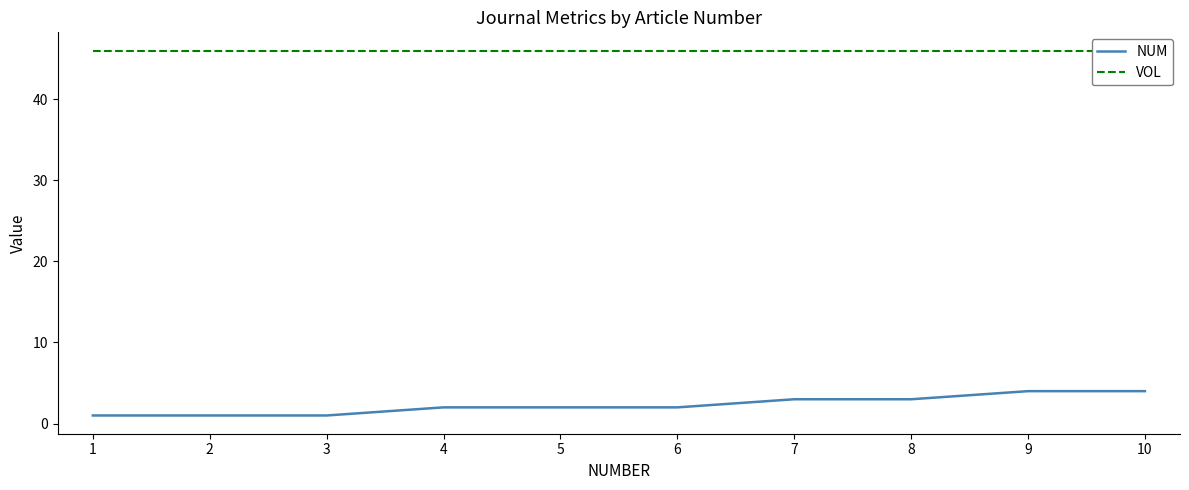

Which series changed the most between 1 and 10?

NUM